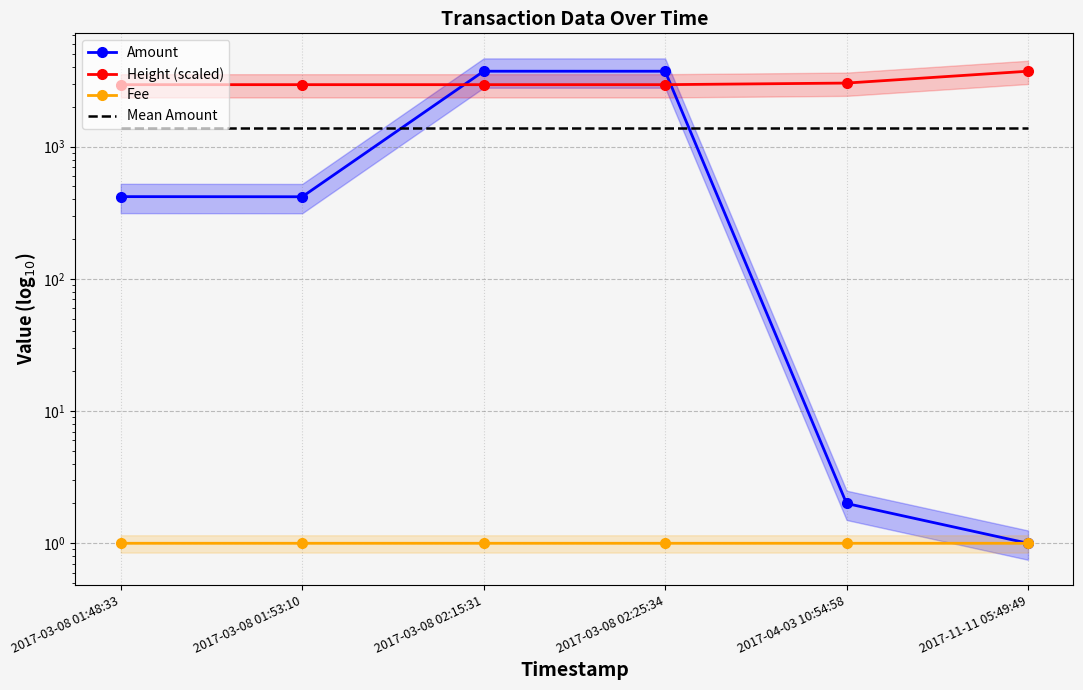

What position from the right is 2017-03-08 01:53:10?

5